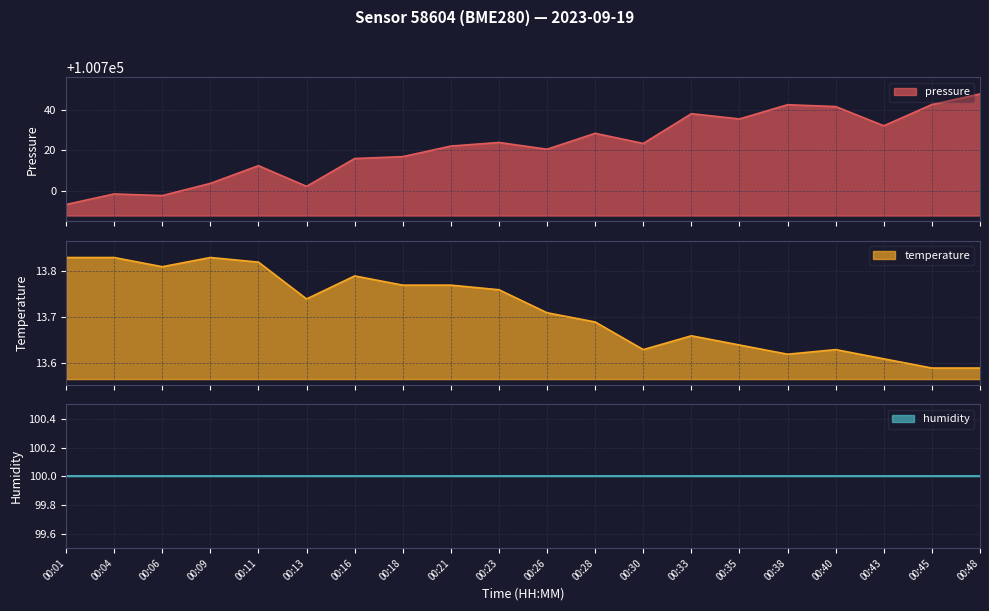

True or false: temperature and pressure cross at least once.

False